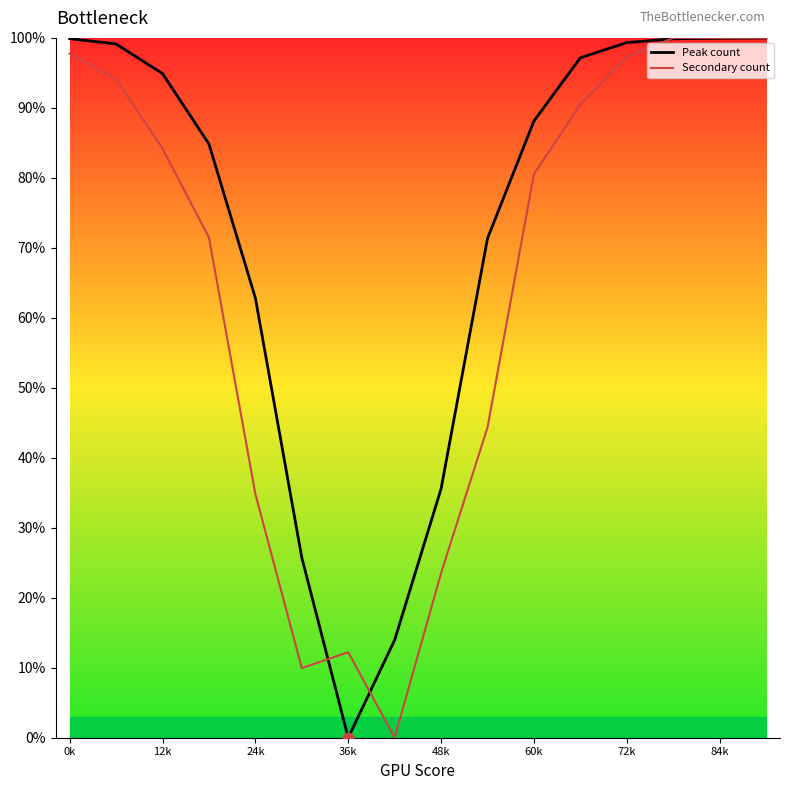

Which series reaches the minimum Y coordinate?

Peak count